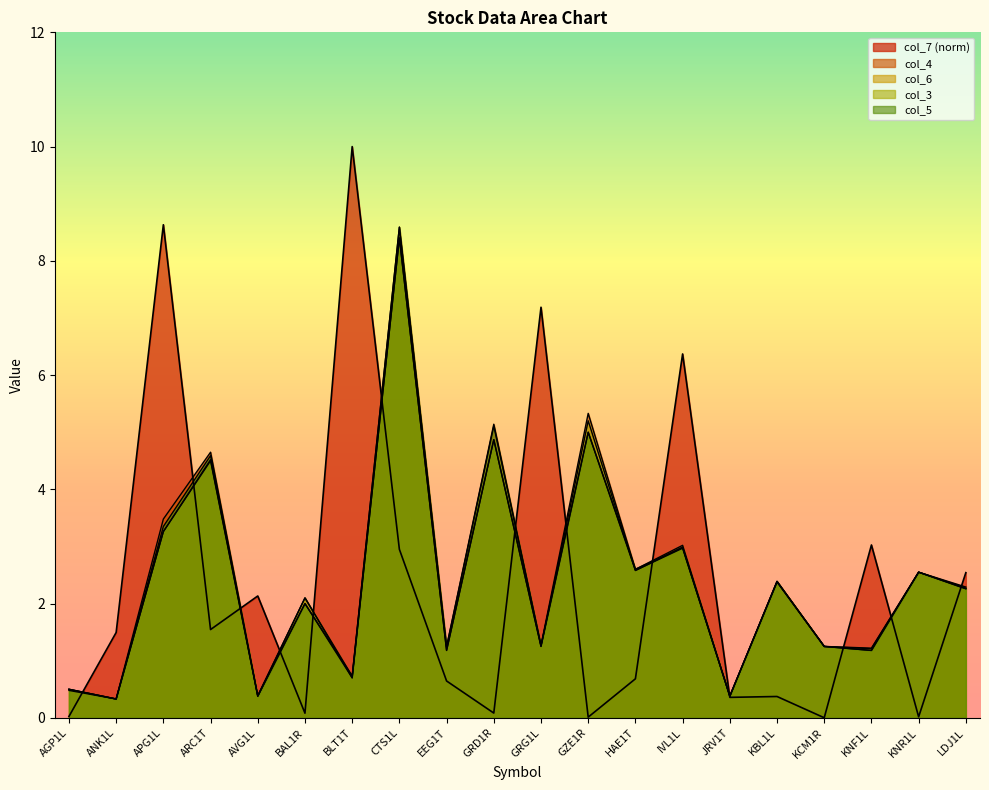

What is the label of the 1st point from the right?

LDJ1L